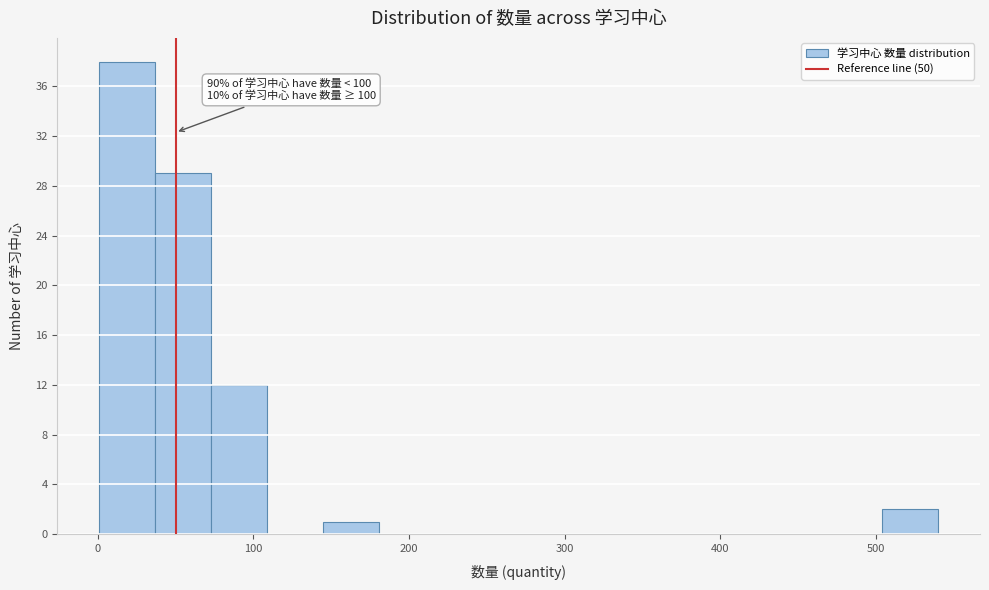

Around what value on the x-axis is the tallest bar? Give the approximate position of its centre, as read against the axis.

20